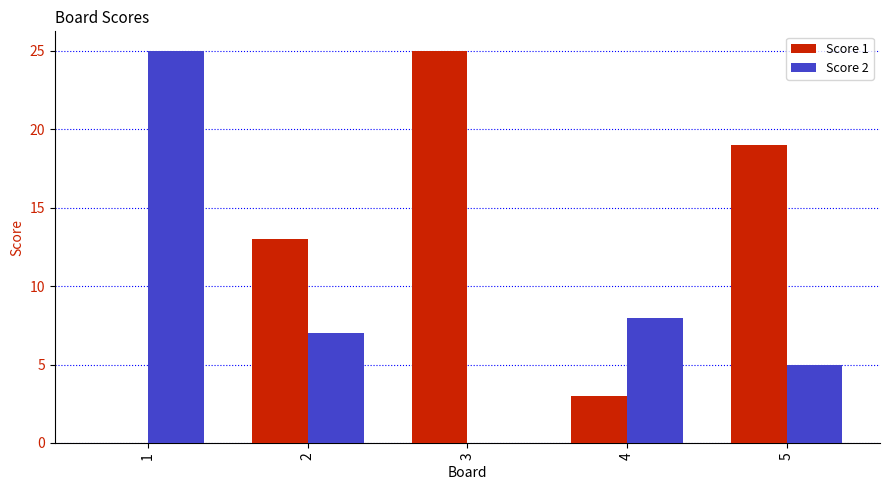

What is the sum of all Score 1 values?

60